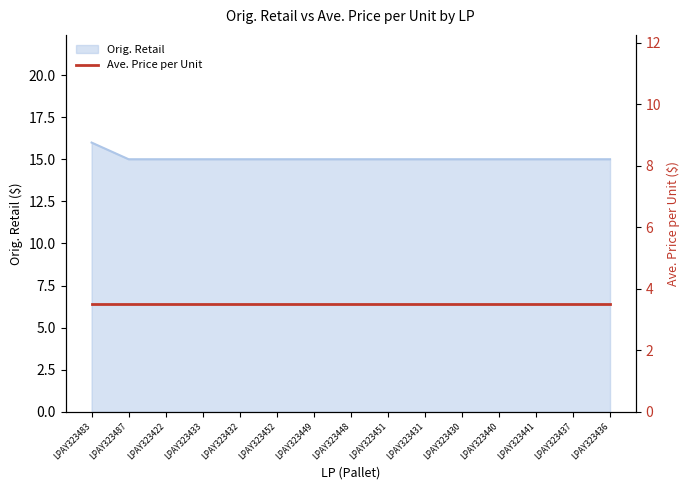

List the labels in order of value, largest first.

LPAY323483, LPAY323487, LPAY323422, LPAY323433, LPAY323432, LPAY323452, LPAY323449, LPAY323448, LPAY323451, LPAY323431, LPAY323430, LPAY323440, LPAY323441, LPAY323437, LPAY323436